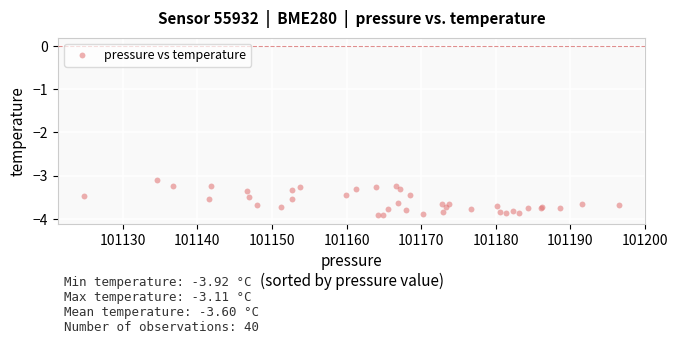

What Y value in the scatter plot is closest to -3?

-3.1